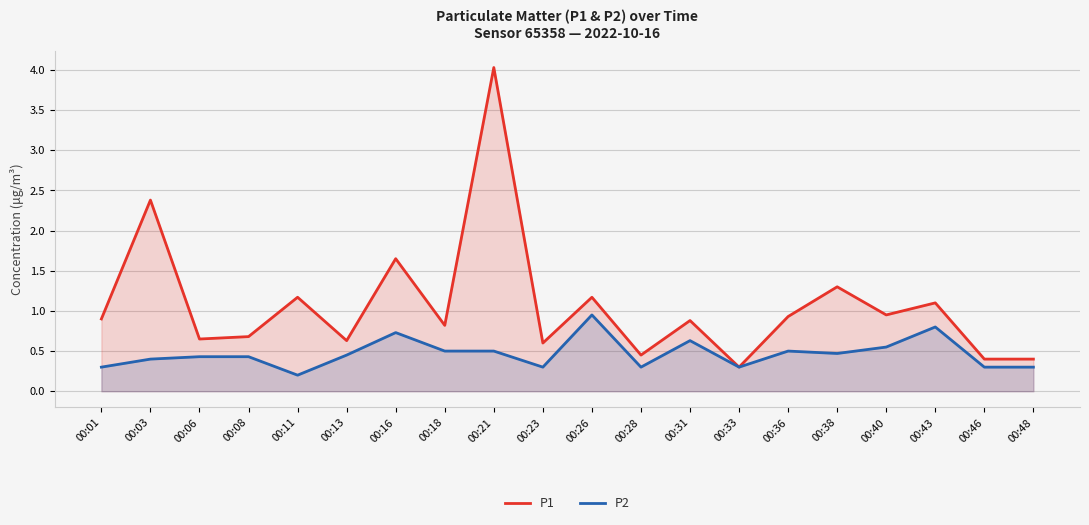

Reading left to right, transcribe all the data shown in this chart.

P1: 0.9	2.4	0.7	0.7	1.2	0.6	1.6	0.8	4.0	0.6	1.2	0.5	0.9	0.3	0.9	1.3	0.9	1.1	0.4	0.4
P2: 0.3	0.4	0.4	0.4	0.2	0.5	0.7	0.5	0.5	0.3	0.9	0.3	0.6	0.3	0.5	0.5	0.6	0.8	0.3	0.3